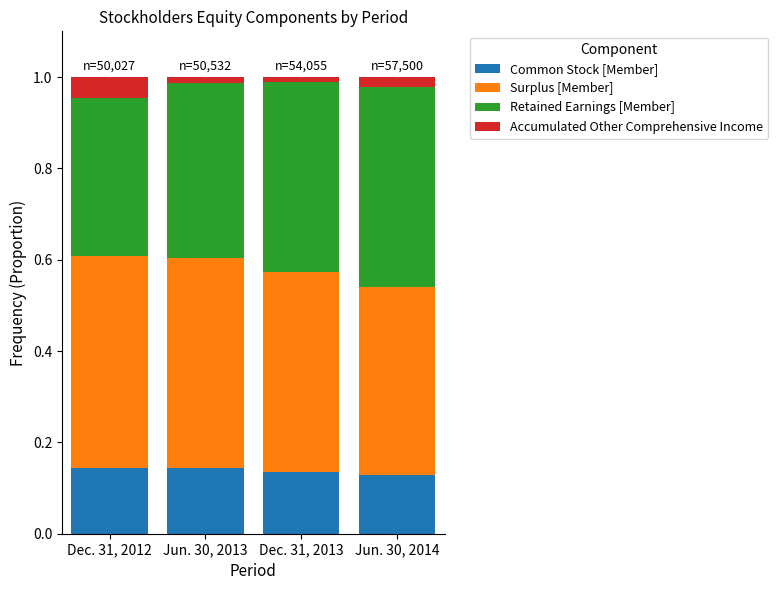

The value of Common Stock [Member] at Jun. 30, 2013 is 0.2. True or false?

False